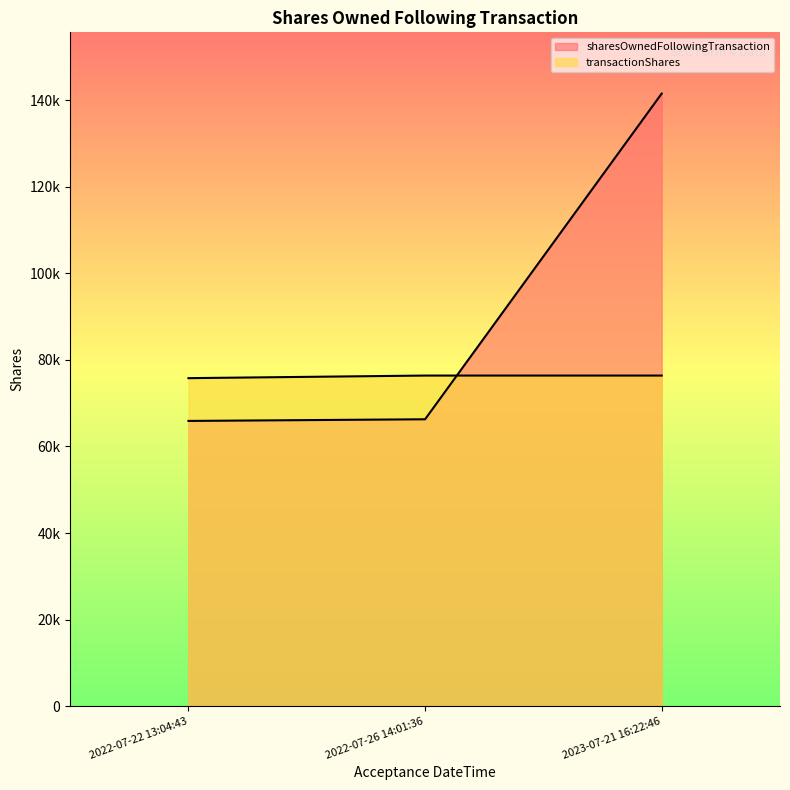

Between 2022-07-26 14:01:36 and 2023-07-21 16:22:46, which series saw the biggest shift?

transactionShares